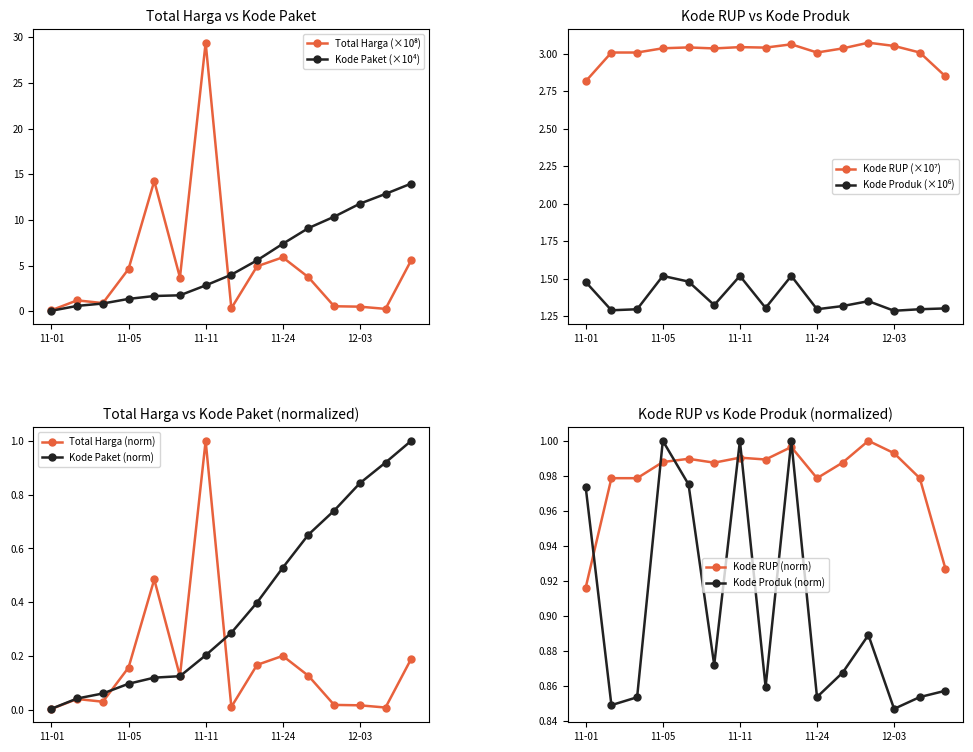

Where is Kode Paket (×10⁴) nearest to the value 7?

11-24